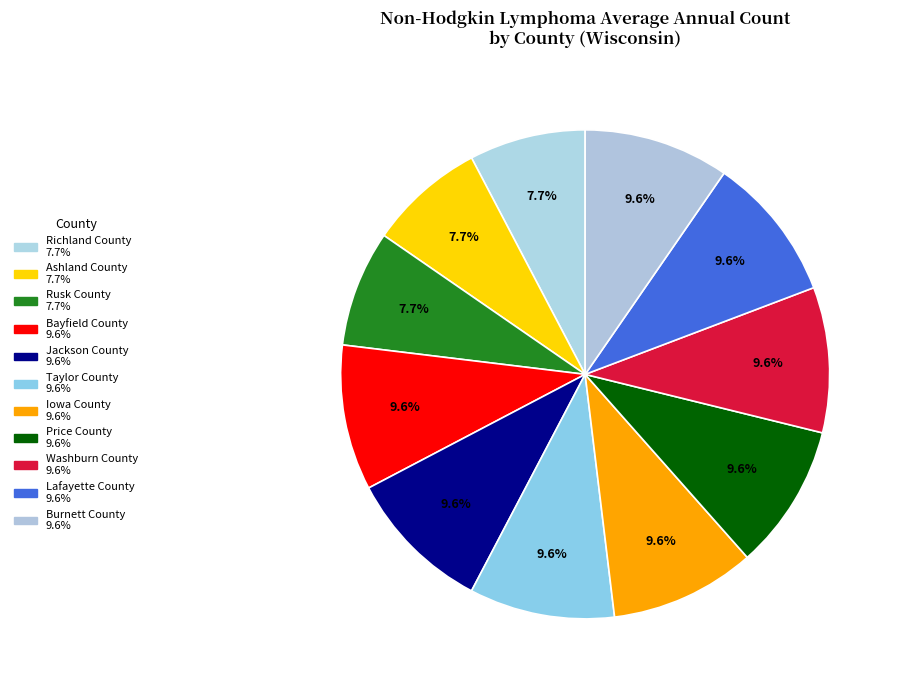

Does Iowa County represent more than half of the total?

No